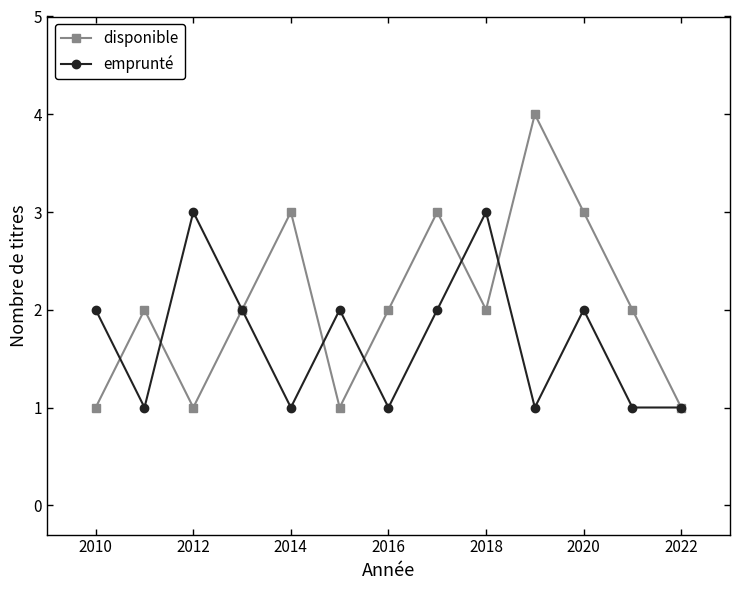

Reading left to right, extract all data points from this chart.

disponible: 1	2	1	2	3	1	2	3	2	4	3	2	1
emprunté: 2	1	3	2	1	2	1	2	3	1	2	1	1